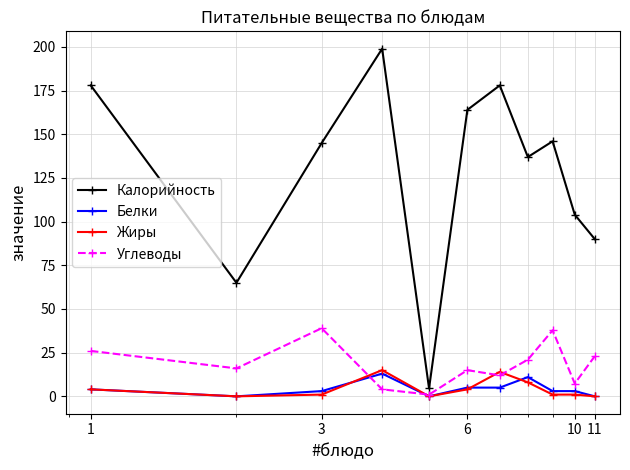

What is the value of the Калорийность point at the 6th from the left?

164.0